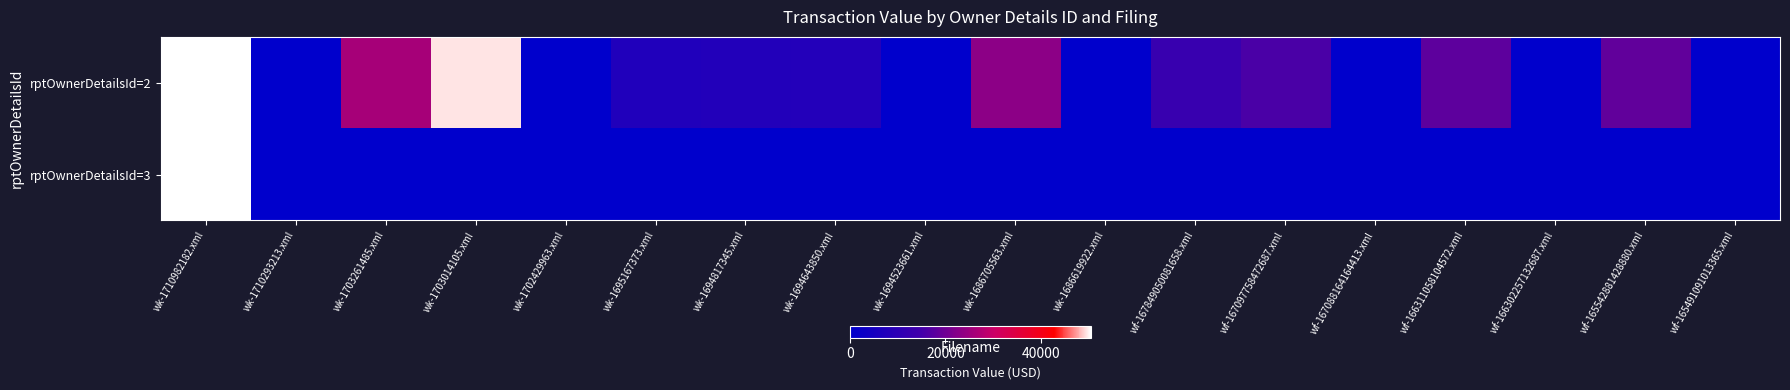

Between wk-1703261485.xml and wf-167849050081658.xml, which series saw the biggest shift?

rptOwnerDetailsId=2